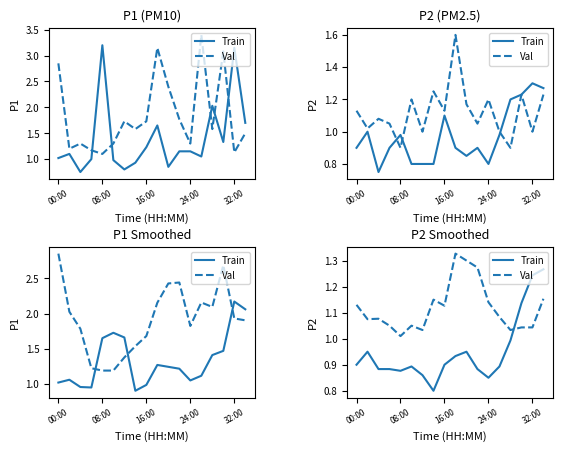

After their last crossing, which series has the higher values: Val or Train?

Train